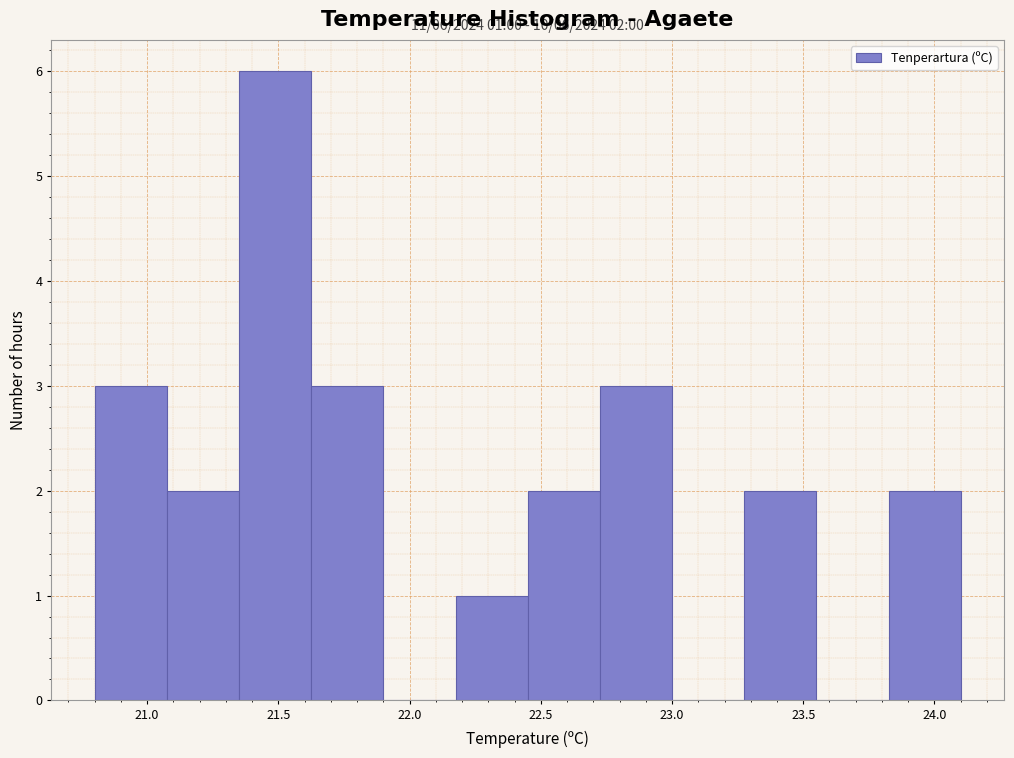

Which range on the x-axis has the tallest bar?

21.350 to 21.625